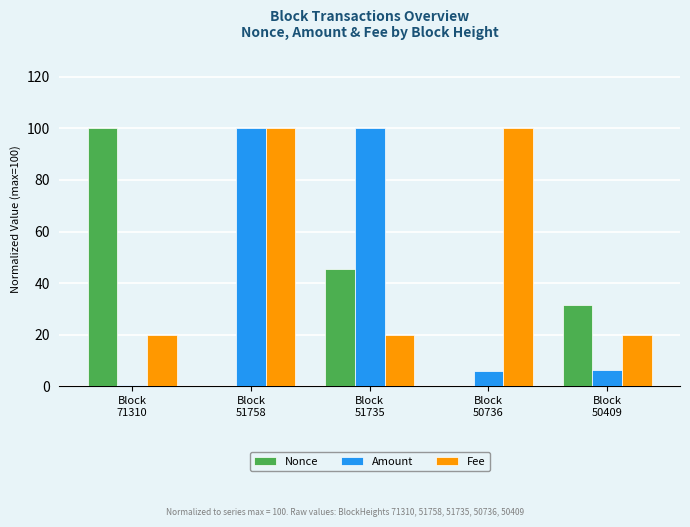

The value of Amount at Block
51758 is 100.0. True or false?

True